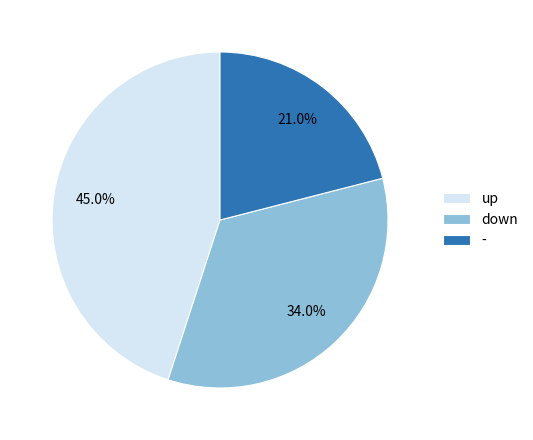

What is the largest slice in the pie chart?

up